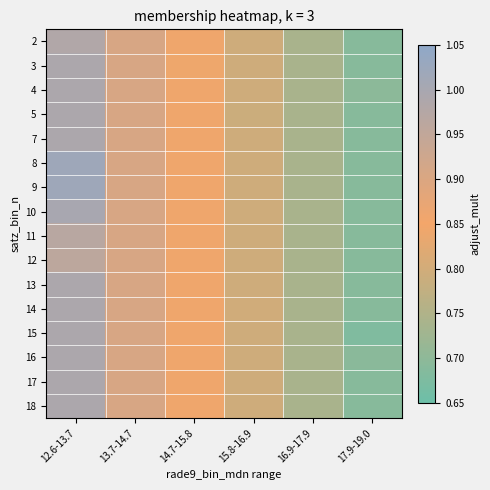

Which has a higher value, 12.6-13.7 or 16.9-17.9?

12.6-13.7